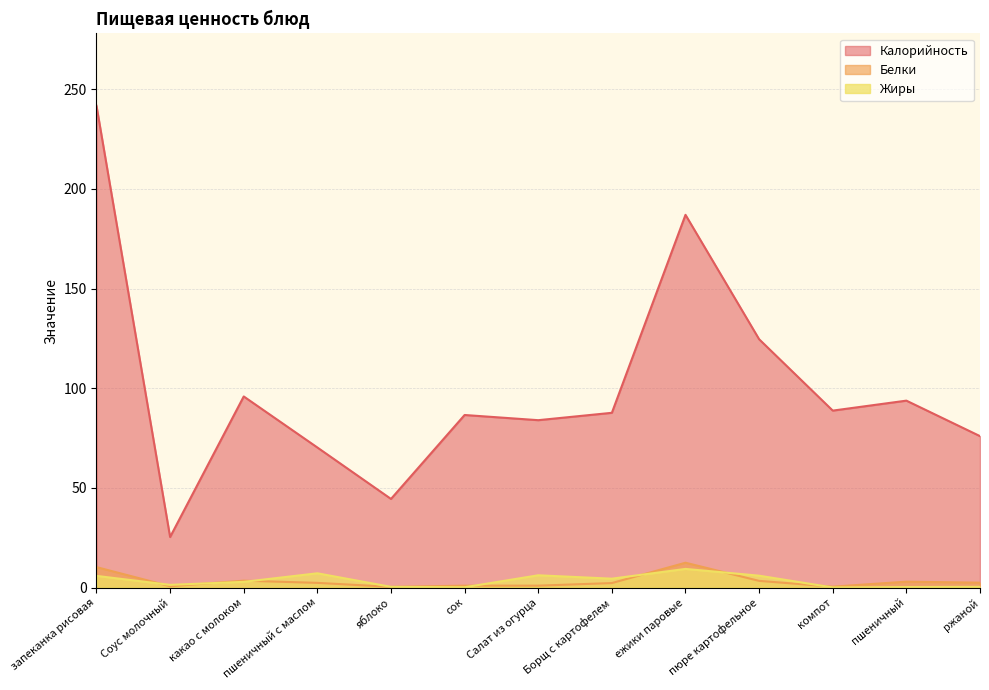

The Жиры series shows 2.1 at Салат из огурца. True or false?

False